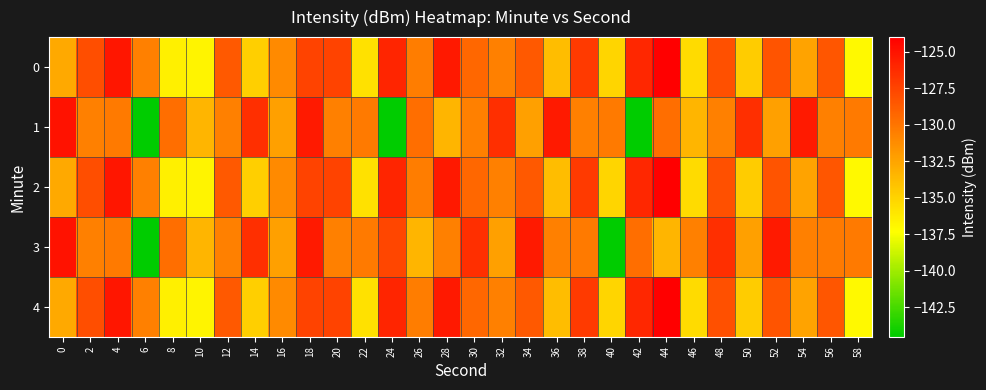

How many series are shown in this chart?

5